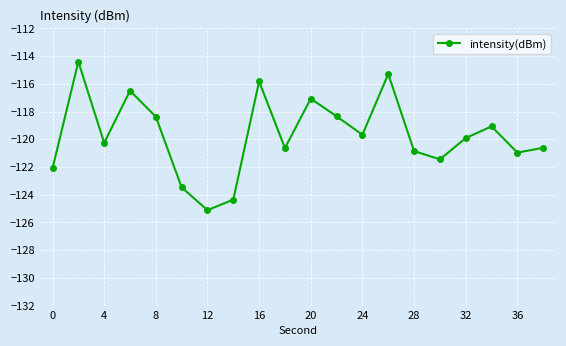

What is the minimum value shown in the chart?

-125.1